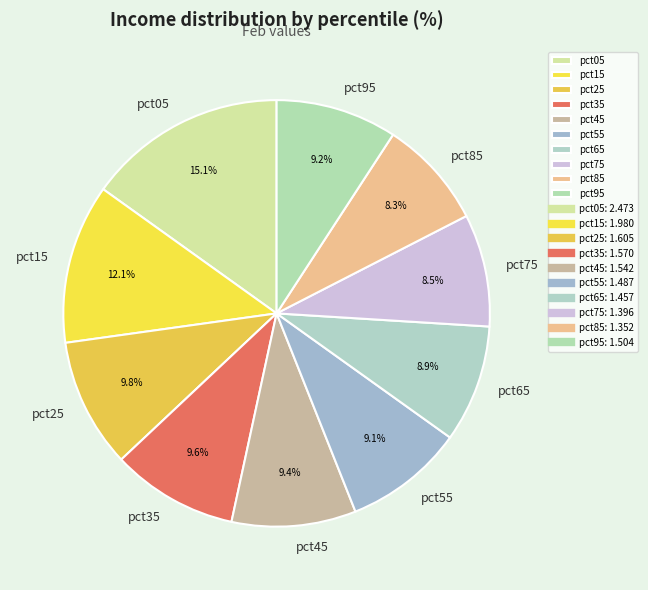

Does pct85 represent more than half of the total?

No